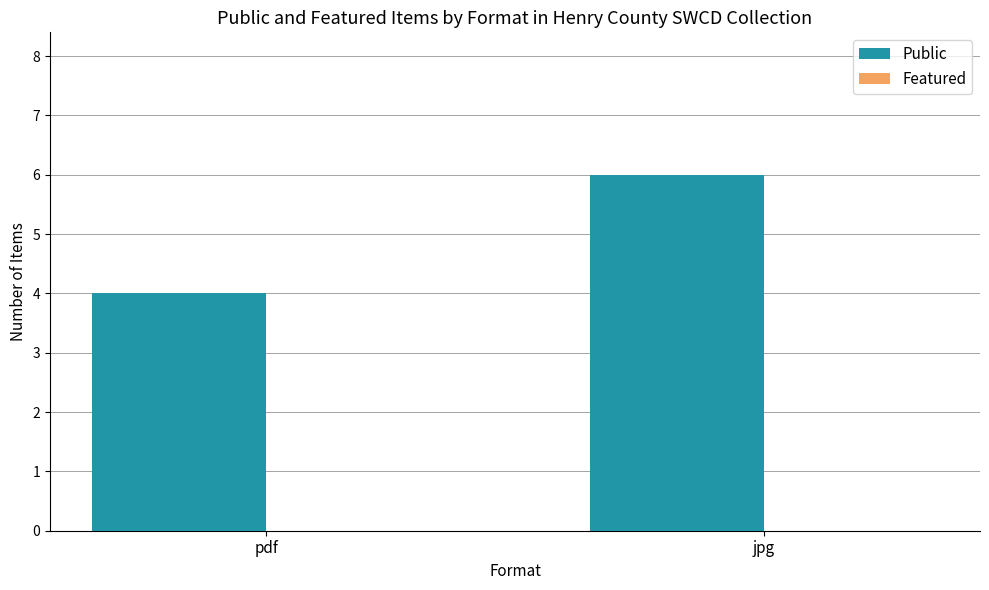

Are the bars horizontal?

No